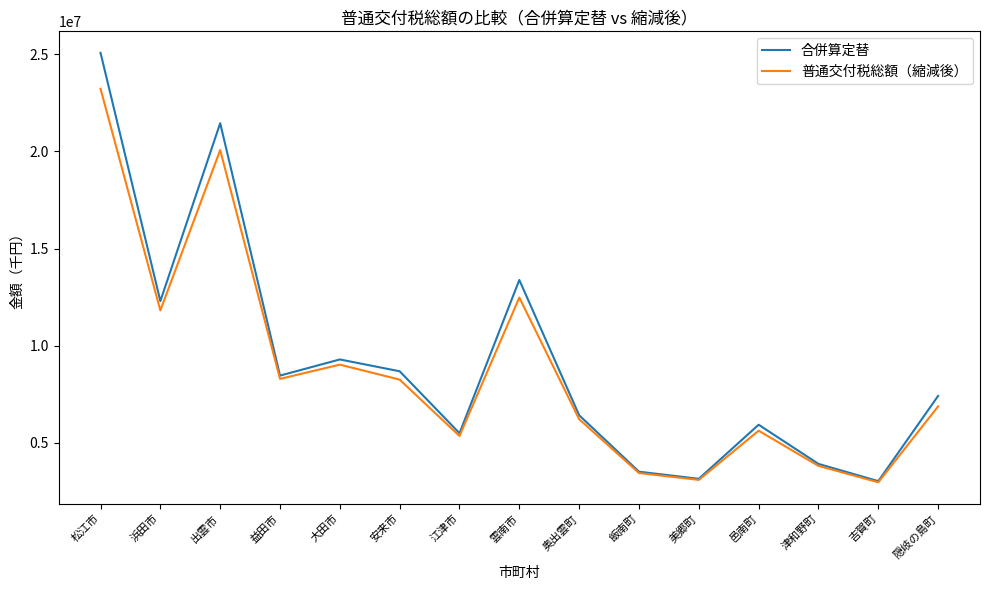

At 邑南町, list the series in order from smallest to largest.

普通交付税総額（縮減後）, 合併算定替